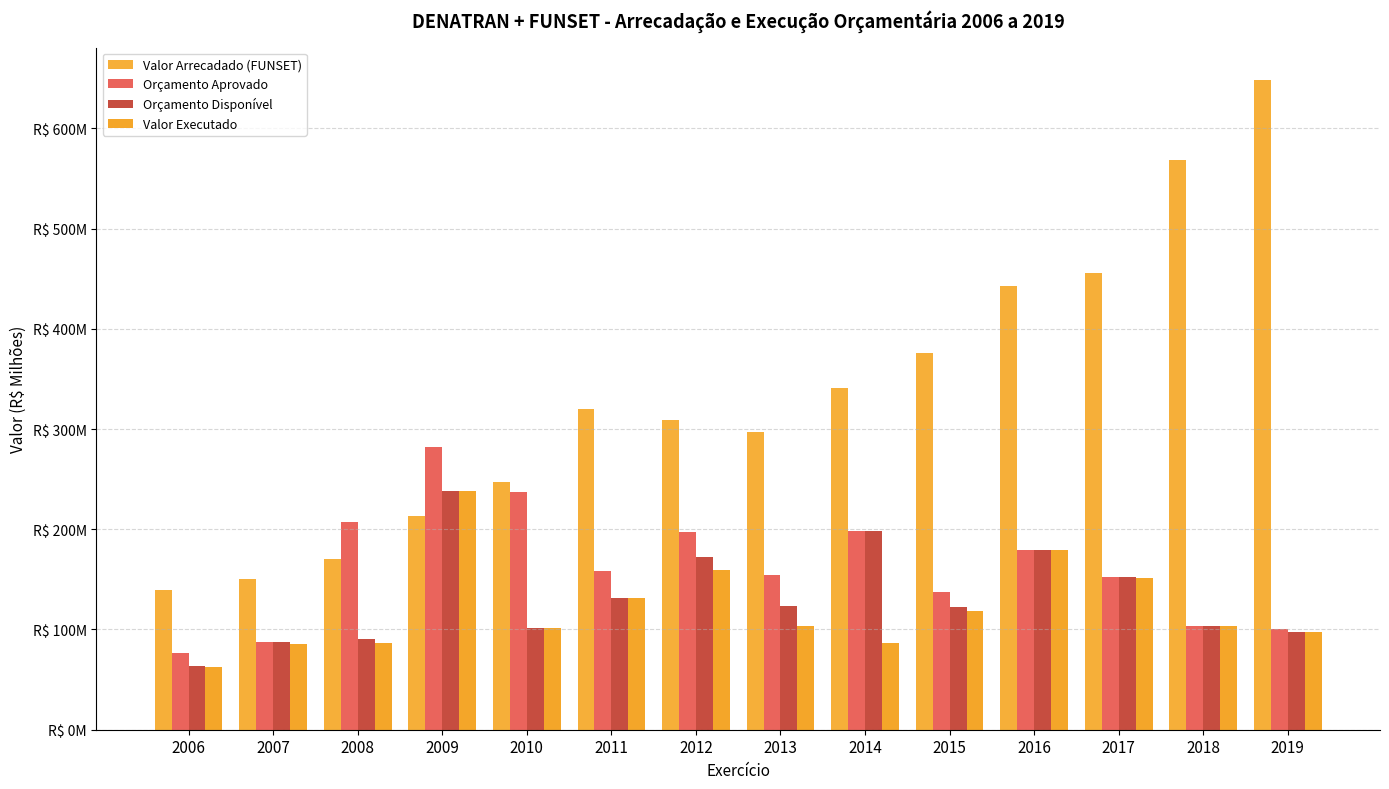

Reading left to right, extract all data points from this chart.

Valor Arrecadado (FUNSET): 139.4	150.1	170.6	213.0	247.6	320.1	309.0	297.2	340.5	375.4	442.7	456.0	568.8	648.2
Orçamento Aprovado: 76.7	87.8	206.8	281.8	237.5	158.6	197.4	154.2	197.8	137.5	179.2	152.8	103.3	100.1
Orçamento Disponível: 63.2	87.8	90.1	238.4	101.8	131.1	172.2	123.4	197.8	122.6	179.2	152.8	103.3	97.3
Valor Executado: 63.0	85.9	86.1	238.4	101.8	131.1	159.7	103.8	86.2	118.0	179.0	151.2	103.2	97.3